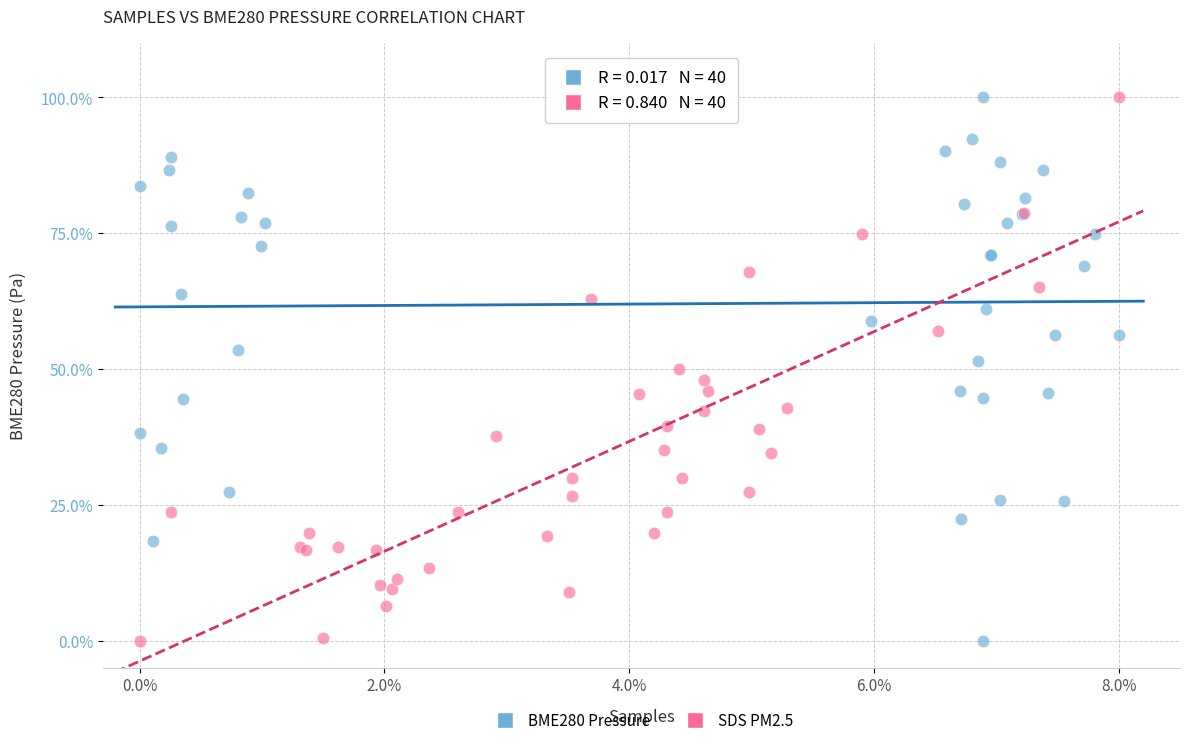

What are all the series names shown in the legend?

BME280 Pressure, SDS PM2.5